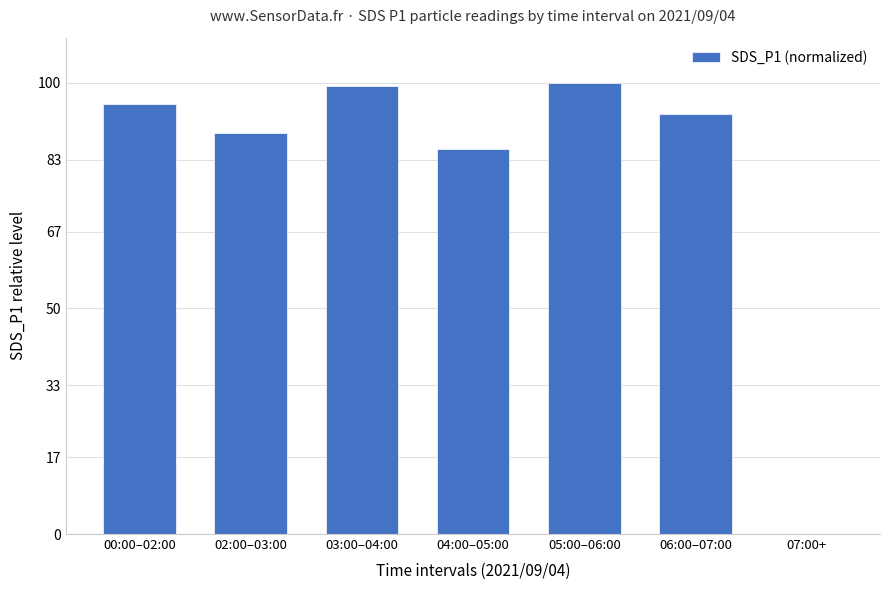

What is the ratio of the value at 03:00–04:00 to the value at 05:00–06:00?

1.0